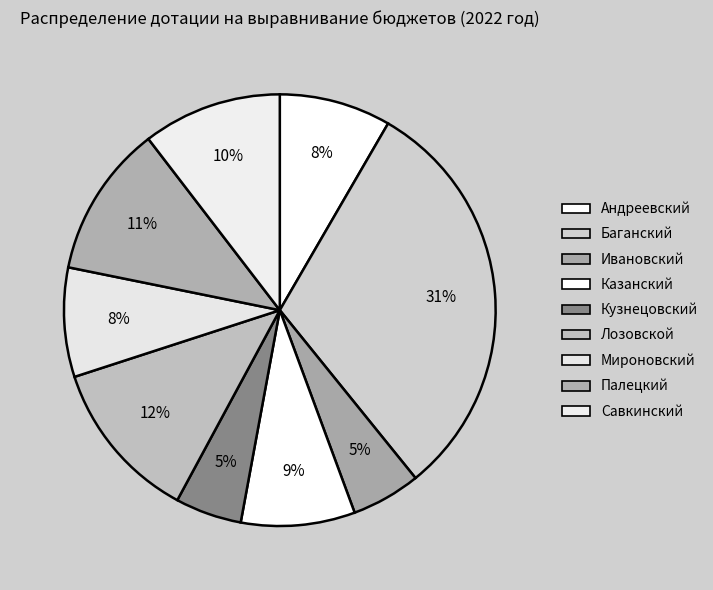

Count the number of slices in the pie.

9